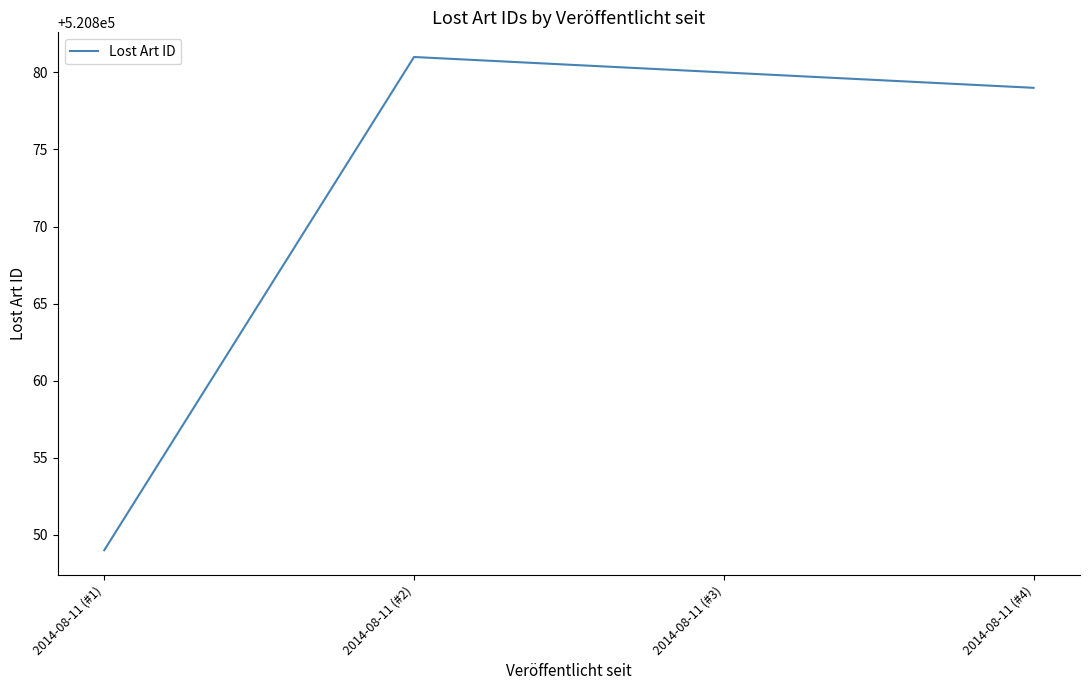

Which has a higher value, 2014-08-11 (#1) or 2014-08-11 (#3)?

2014-08-11 (#3)